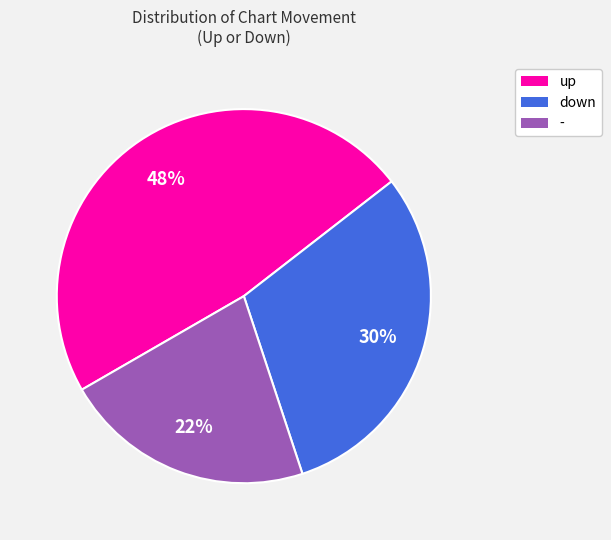

Between - and up, which is larger?

up